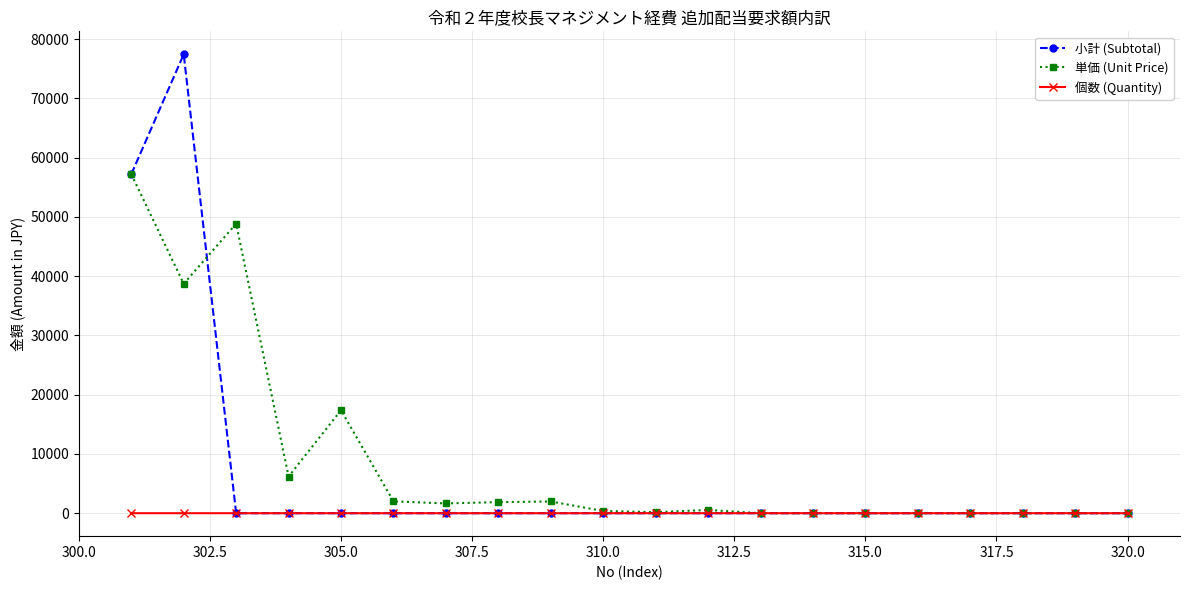

Which series has the largest range (max minus min)?

小計 (Subtotal)